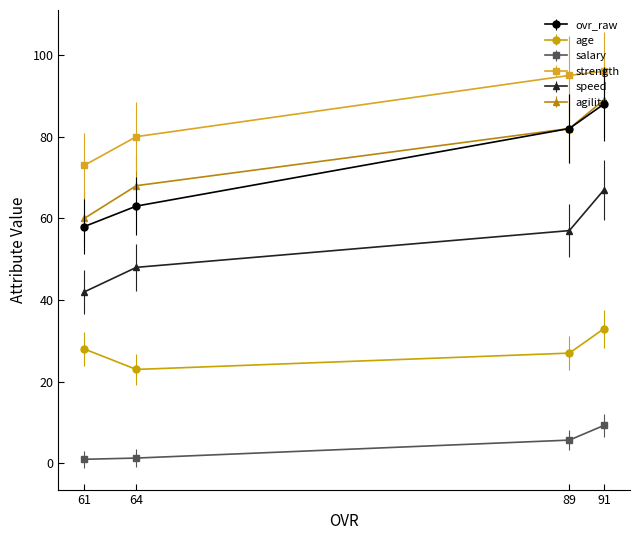

True or false: salary has more than 1 points higher than both neighbors.

False